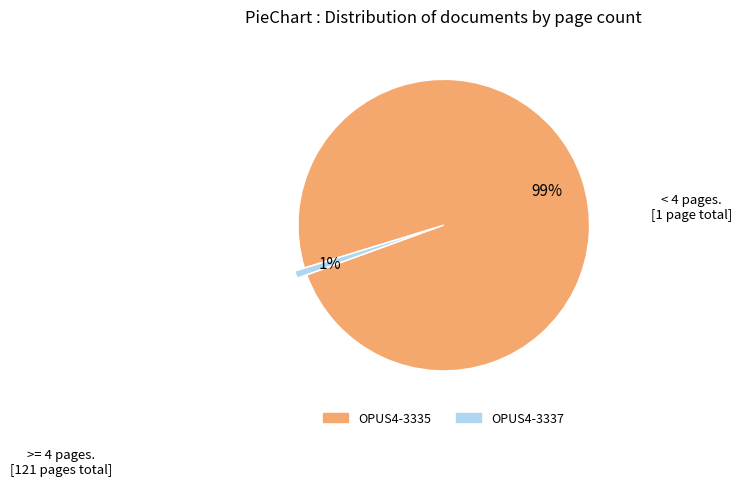

To the nearest percent, what percentage of the pie is OPUS4-3337?

1%